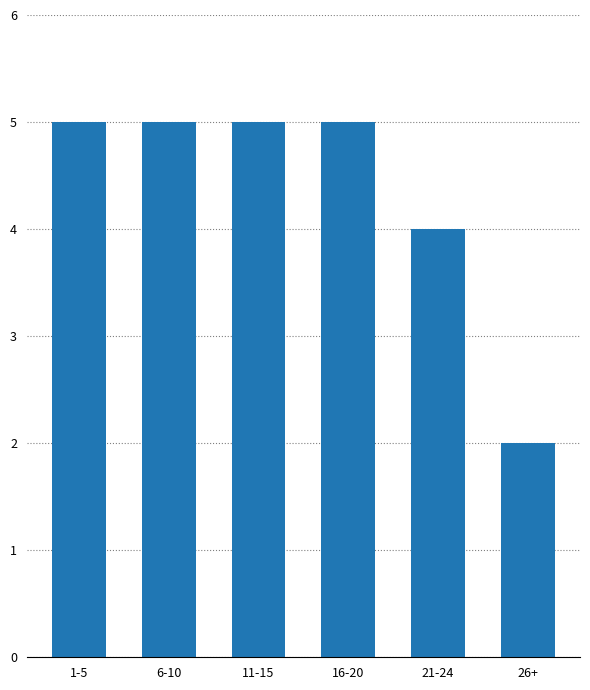

What is the maximum value shown in the chart?

5